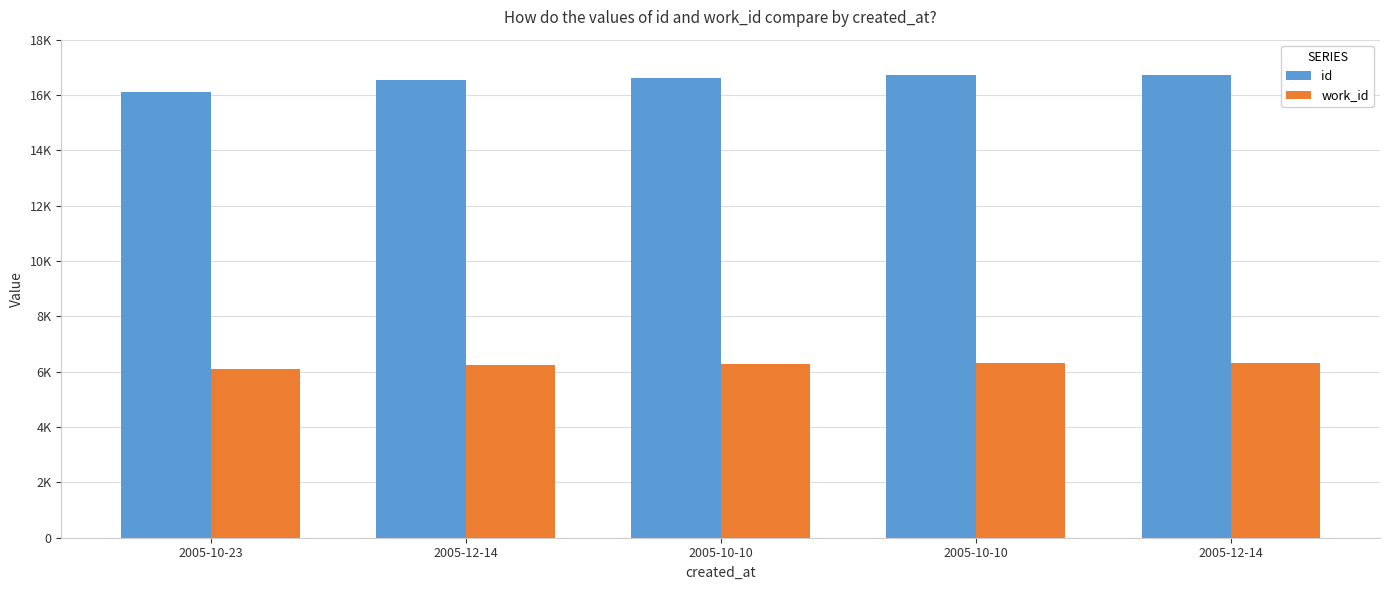

What are all the series names shown in the legend?

id, work_id